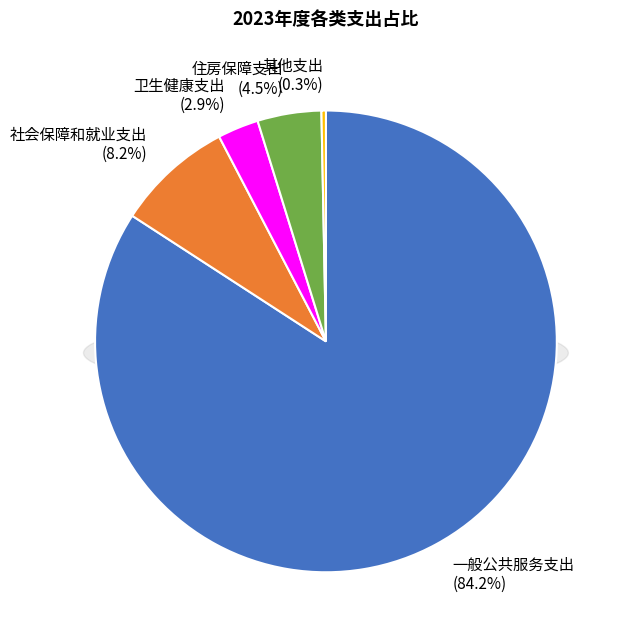

How much of the chart is everything except 一般公共服务支出?

15.8%